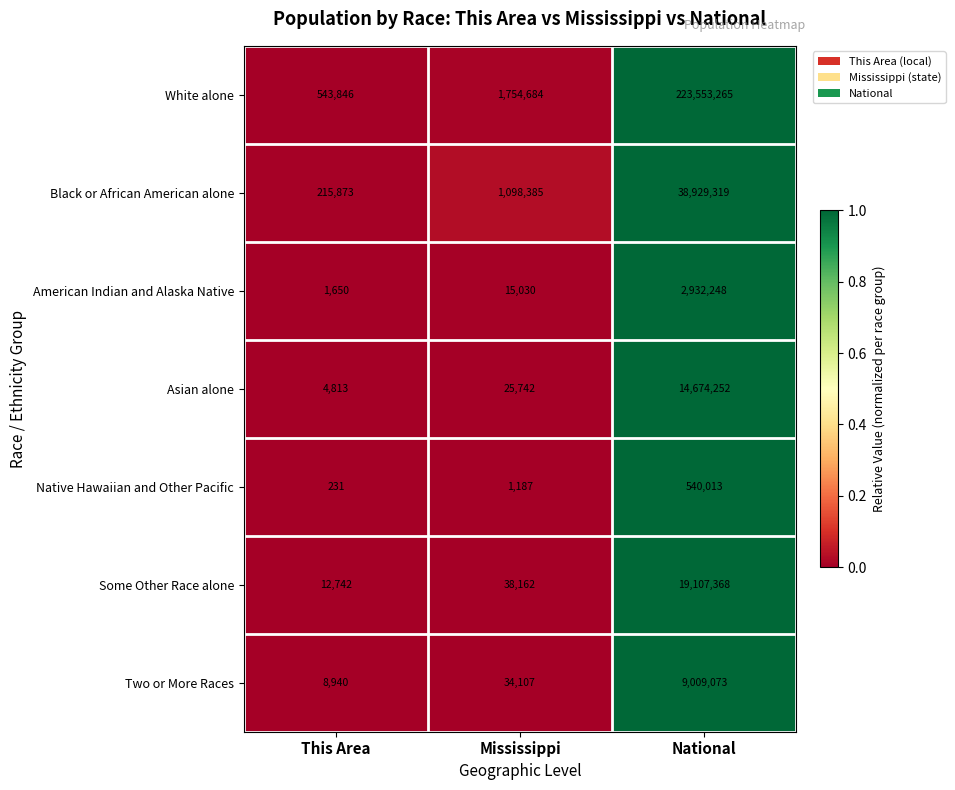

True or false: Some Other Race alone has a value of 19107368 at National.

True